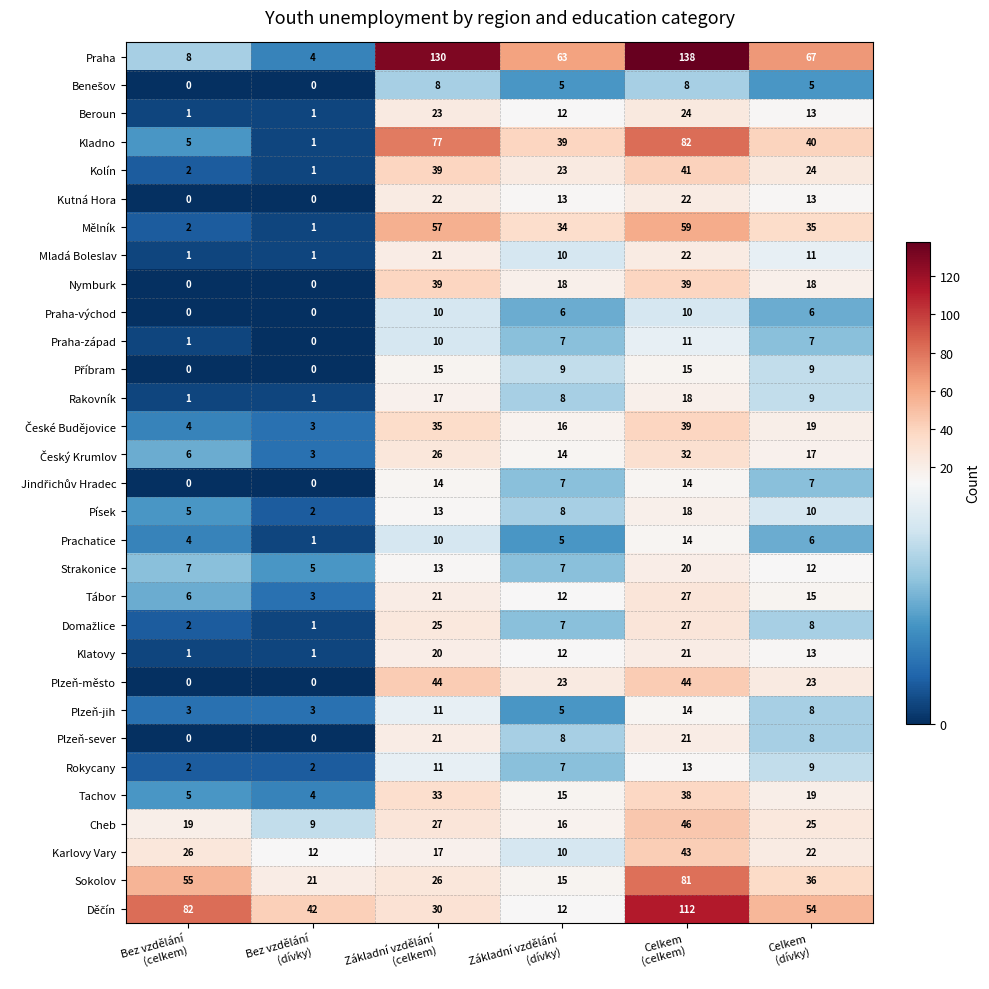

What is the difference between the maximum and minimum values in the Cheb series?

37